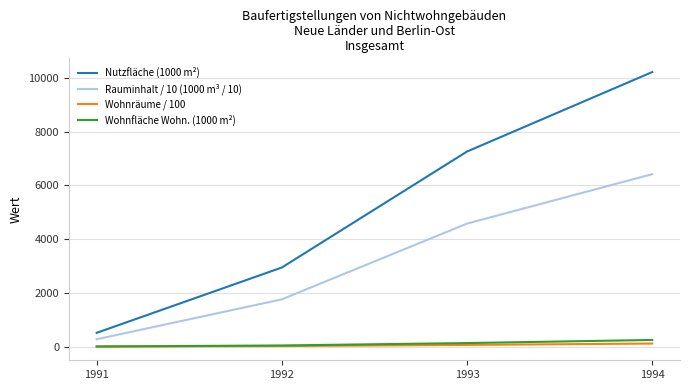

Does the chart have visible grid lines?

Yes